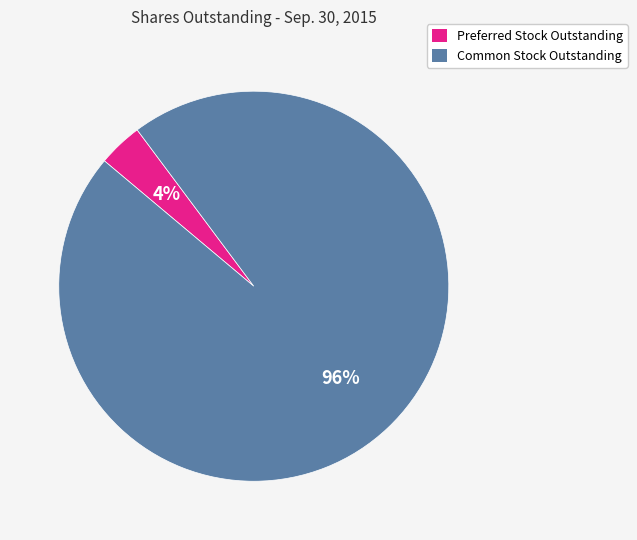

Is the sum of Common Stock Outstanding and Preferred Stock Outstanding greater than half?

Yes